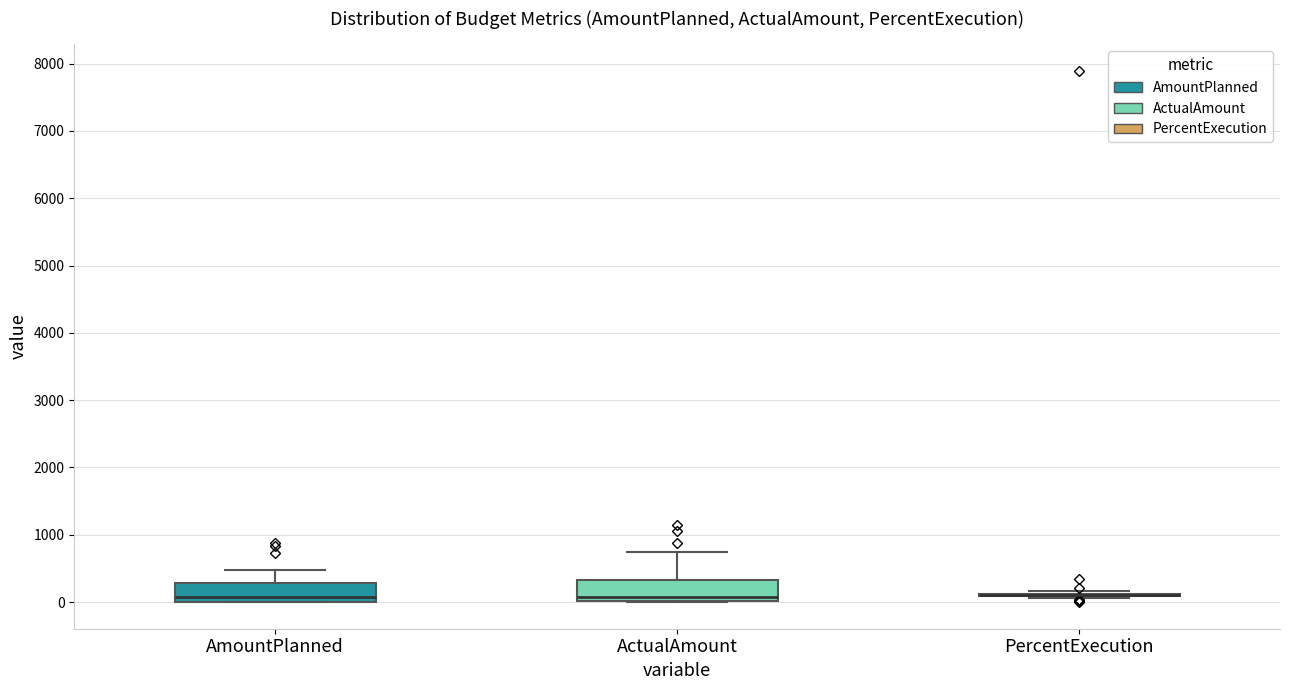

Reading left to right, transcribe this box plot: for each box, give where its median line is, the range the box spans, and where its two whiskers end, as read against the y-axis. The values are not printed on the chart, so give them approximately, as read against the axis.

AmountPlanned: median 100, box 0 to 300, whiskers 0 to 500
ActualAmount: median 100, box 0 to 300, whiskers 0 to 800
PercentExecution: box collapsed to a line at 100, whiskers 100 to 200